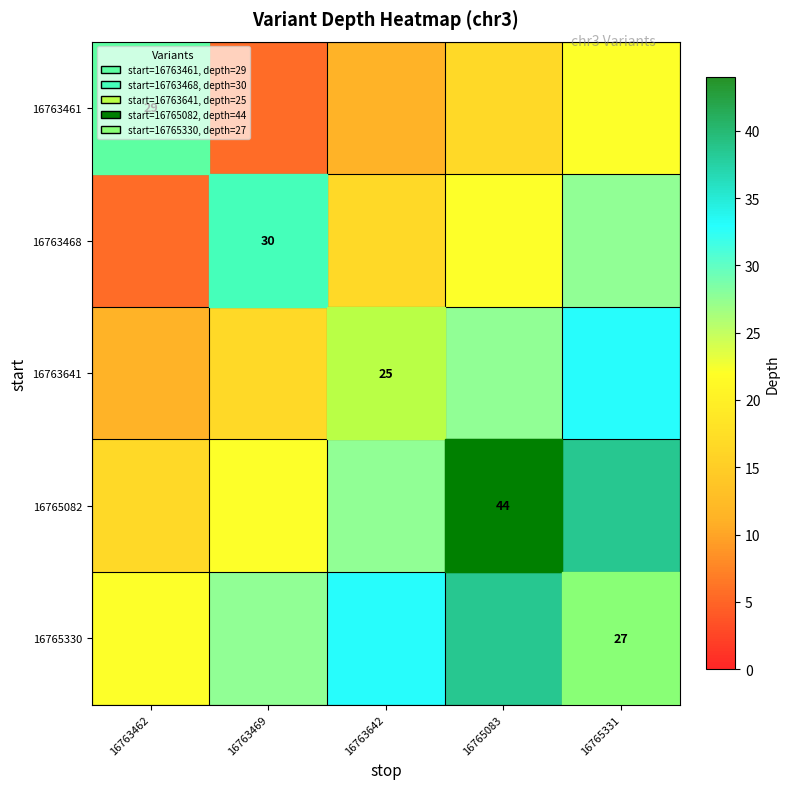

What is the approximate value of 16765330 at 16763462?

22.0